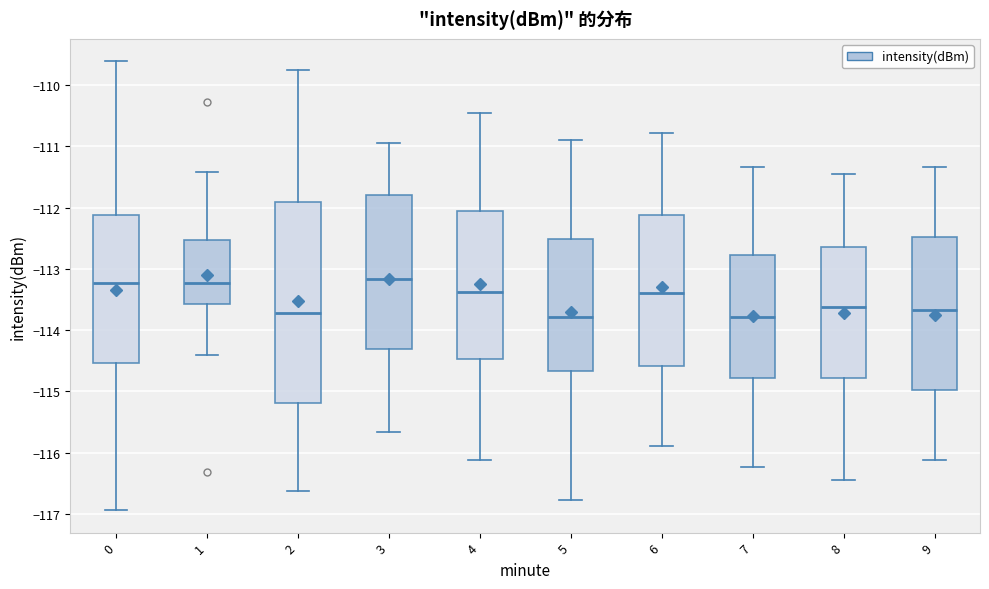

Where does the lower whisker of the box at x = 1 end on the y-axis? The values are not printed on the chart, so give them approximately, as read against the axis.

-114.4